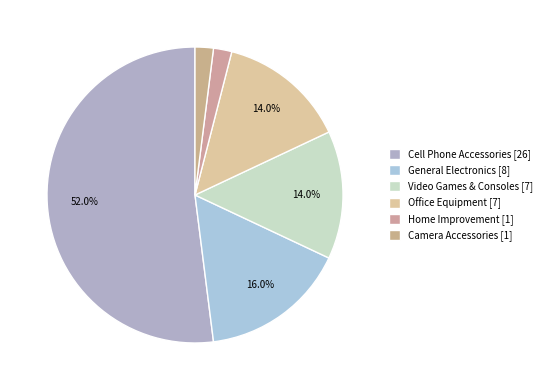

Does any single category account for the majority?

Yes